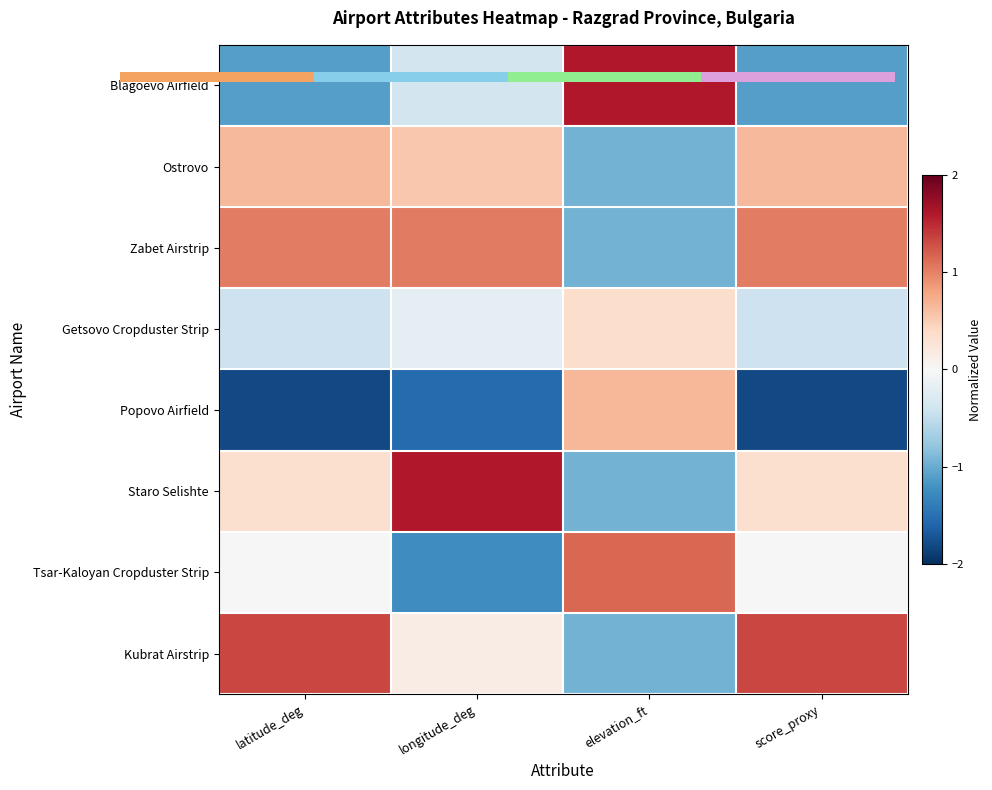

How many categories are shown in the chart?

4